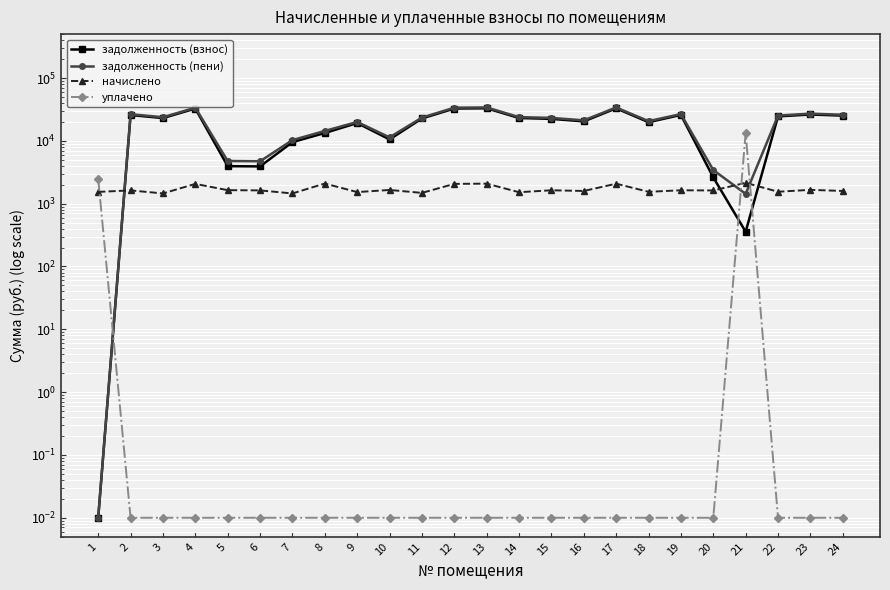

How many lines are shown in the chart?

4